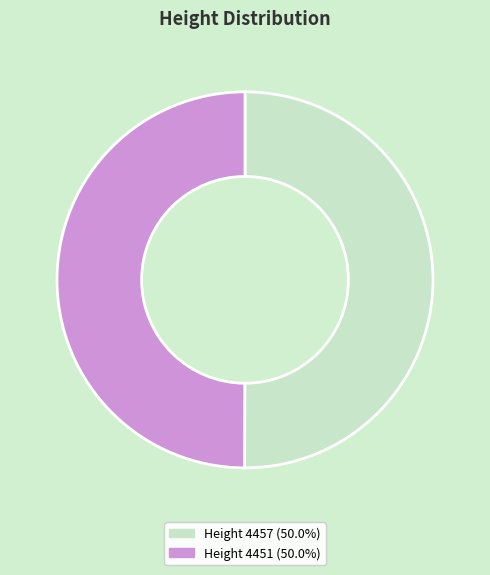

How many segments does this pie chart have?

2